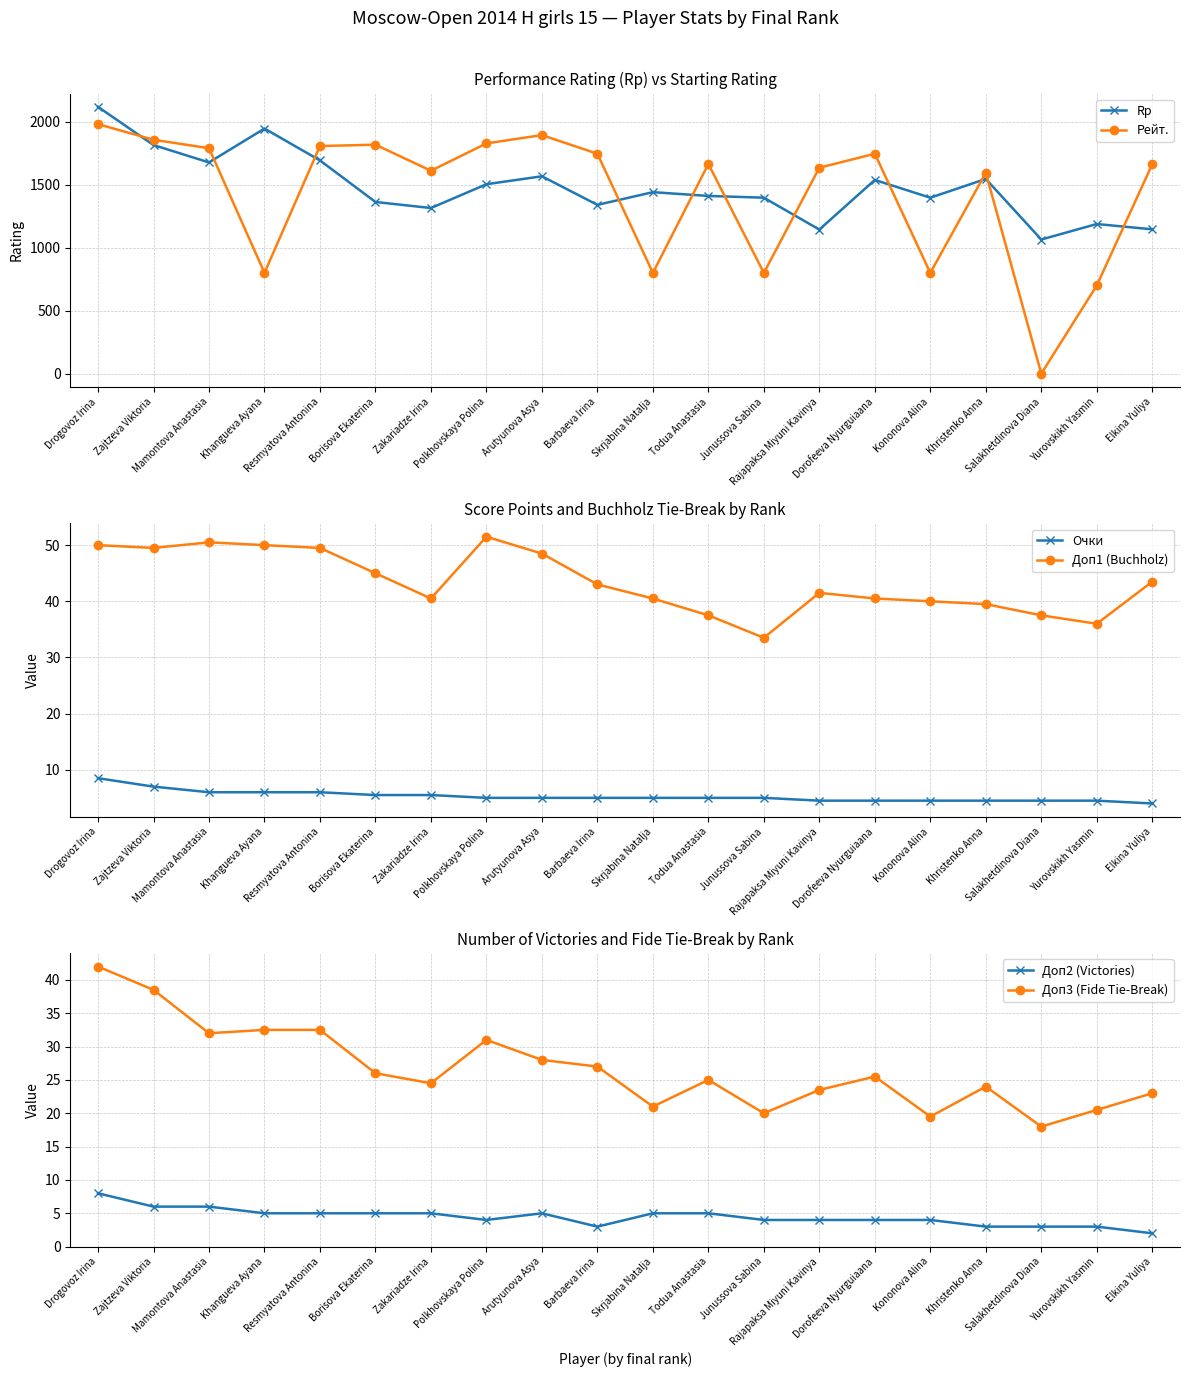

How many data points in Очки are above 5?

7